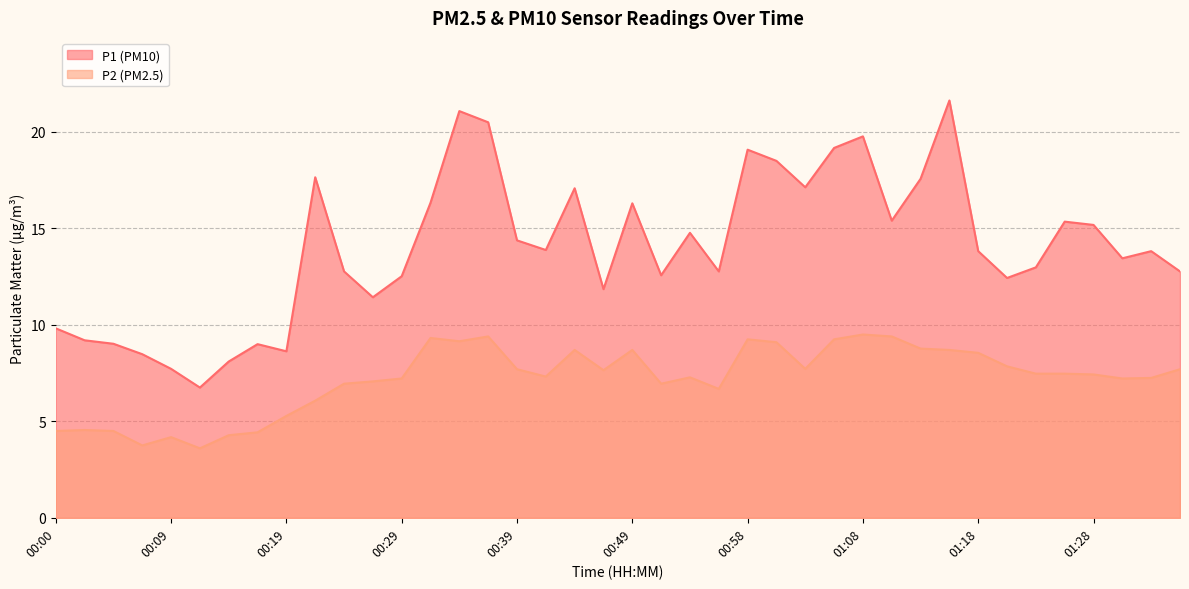

True or false: P1 has a value of 4.6 at 00:00.

False